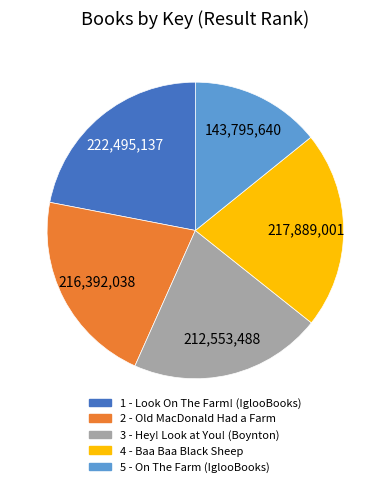

What is the smallest slice in the pie chart?

5 - On The Farm